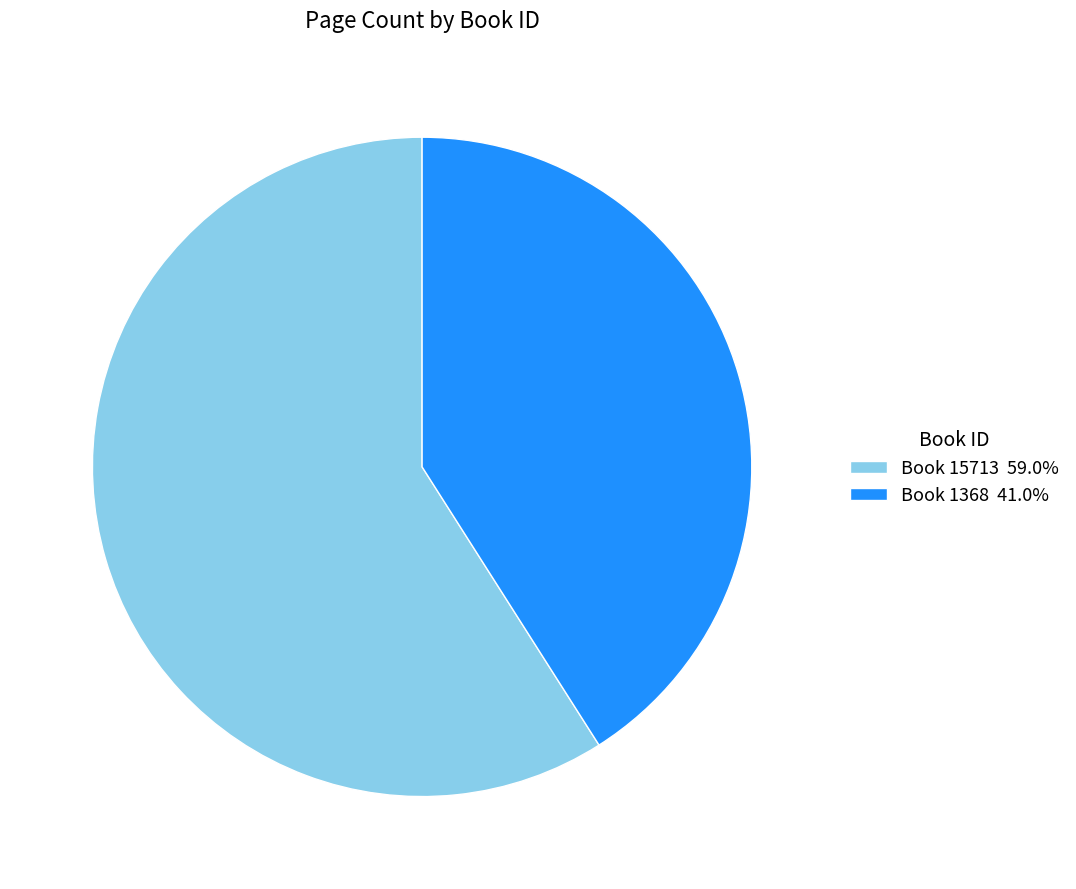

How many segments does this pie chart have?

2